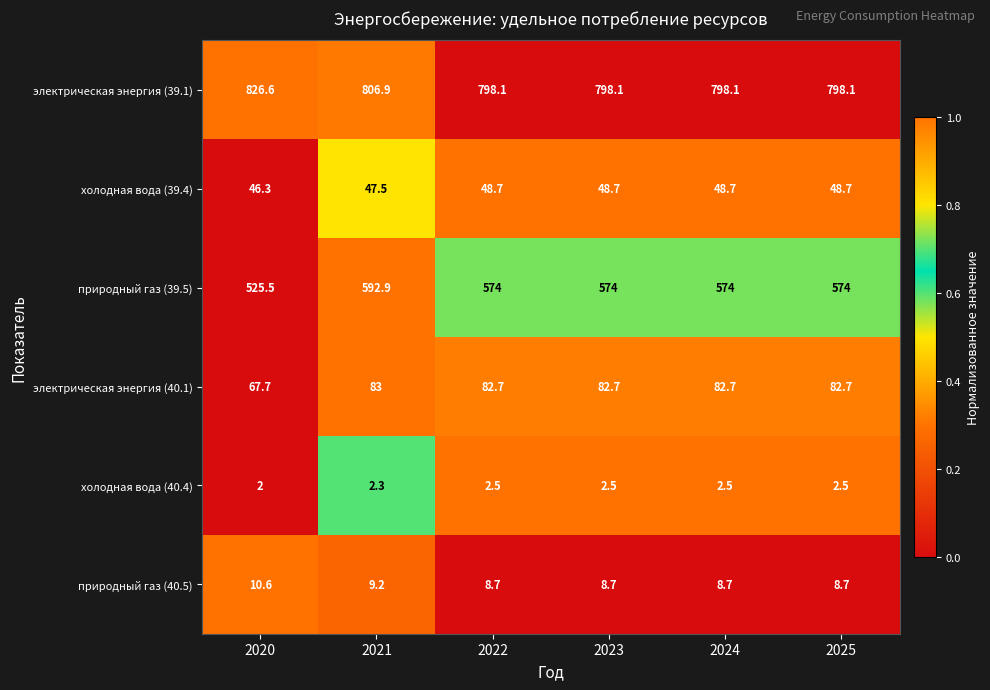

Is it true that холодная вода (39.4) equals 80.6 at 2024?

False